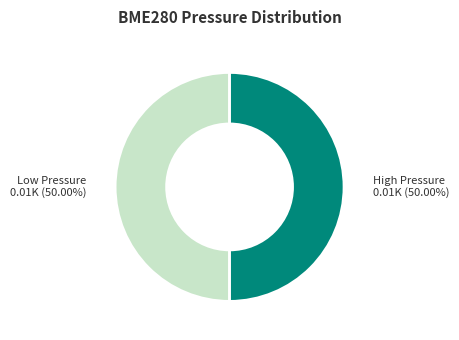

What is the ratio of the value at High Pressure to the value at Low Pressure?

1.0